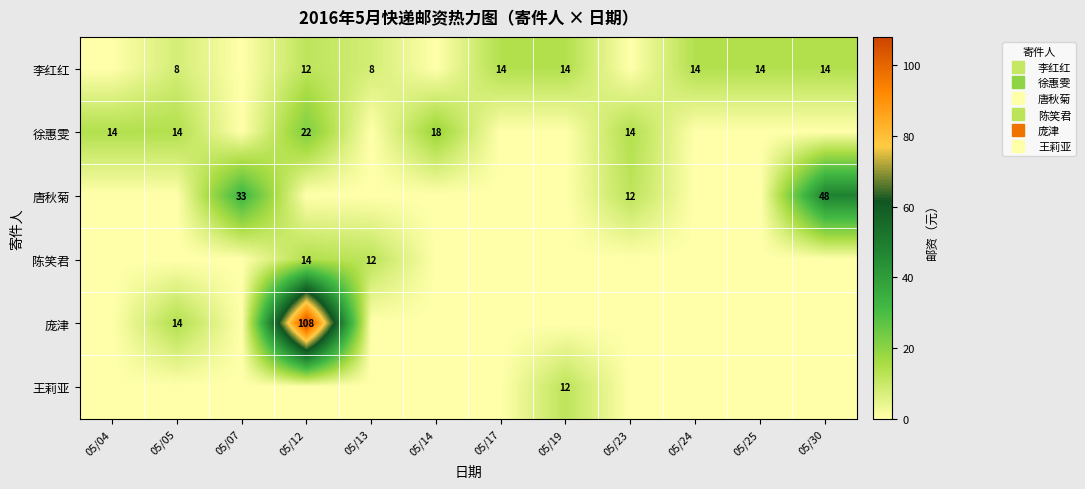

At how many categories does at least one series exceed 18?

3